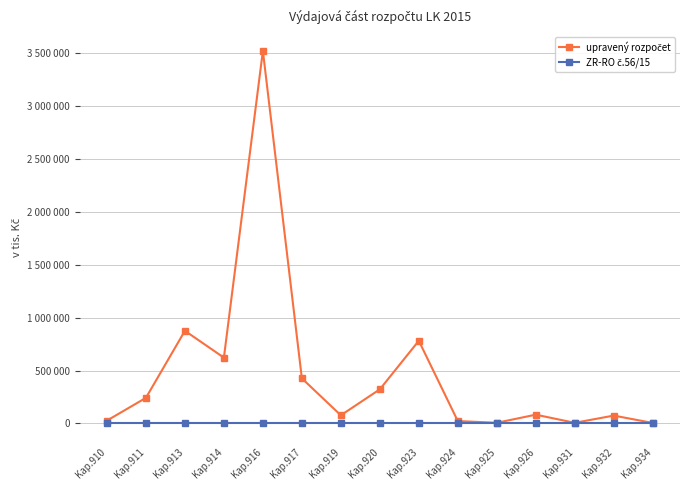

Which label corresponds to the smallest value in the chart?

Kap.910